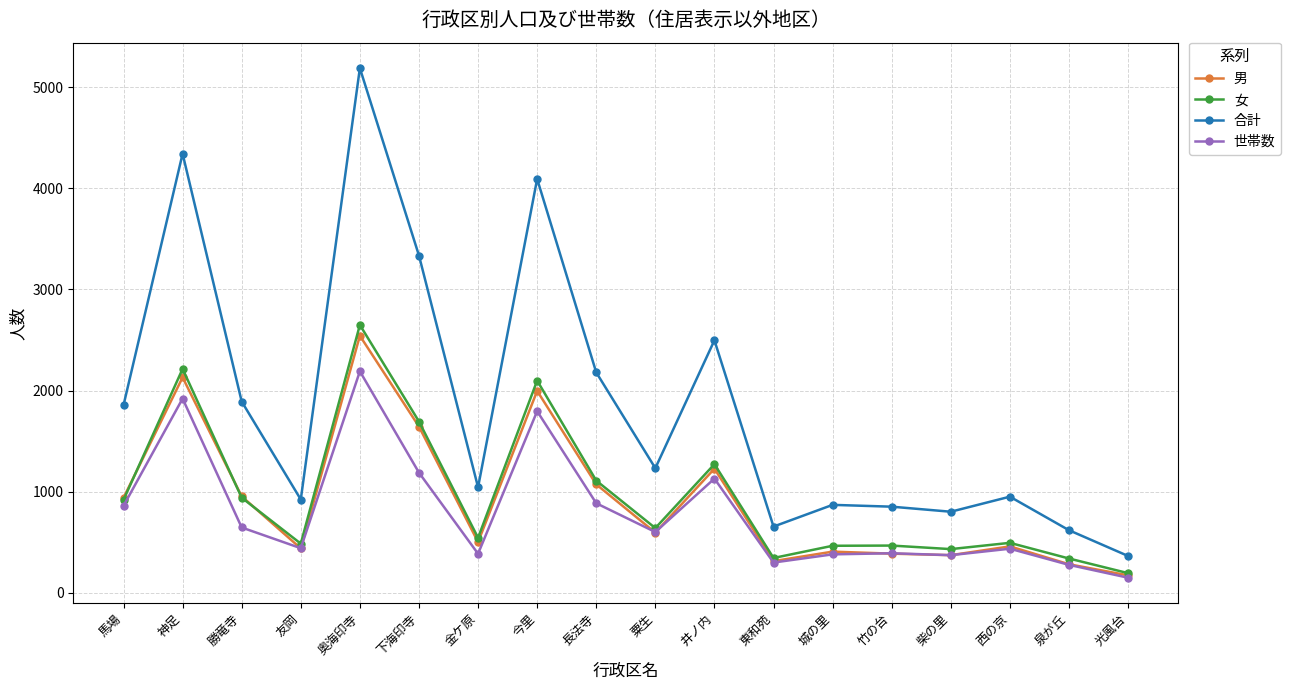

In 男, how many points are higher than both neighbors (excluding endpoints)?

6